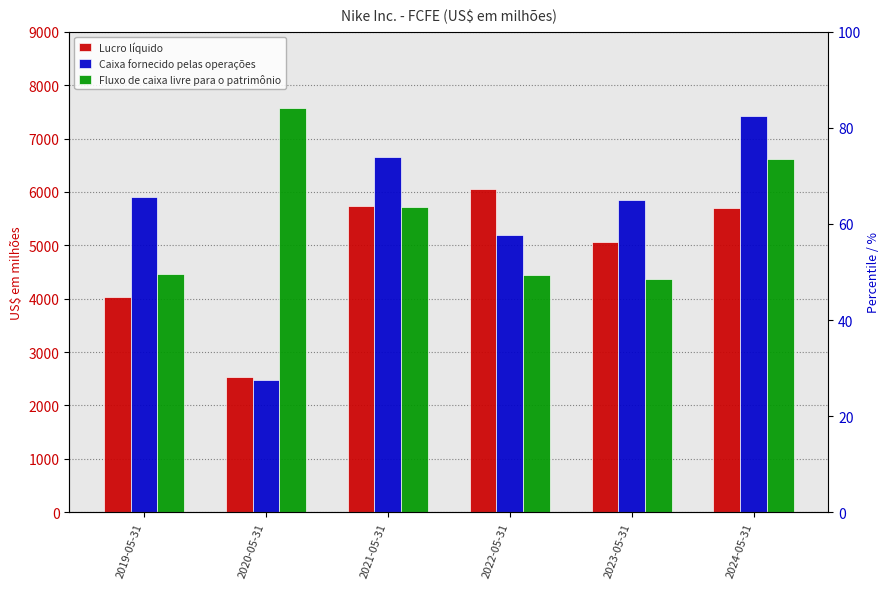

Which series has the widest spread of values?

Caixa fornecido pelas operações